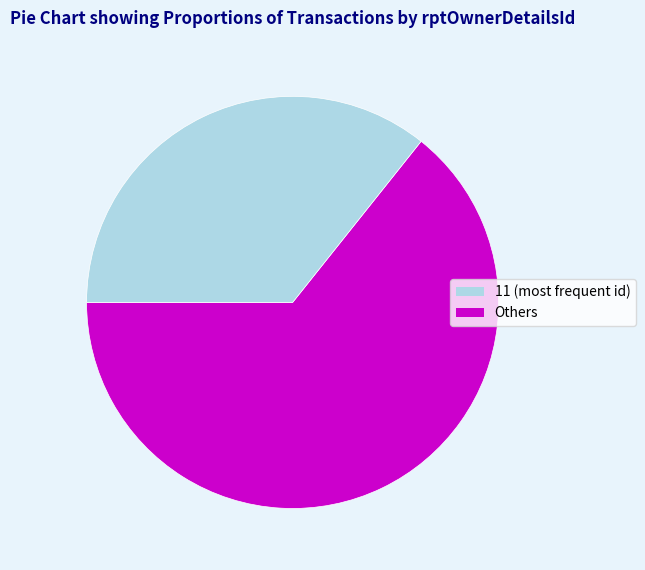

Is there any slice that represents more than half of the pie?

Yes